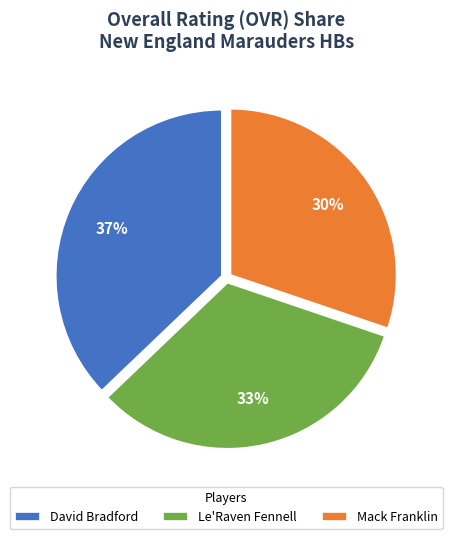

Which category has the smallest portion of the pie?

Mack Franklin